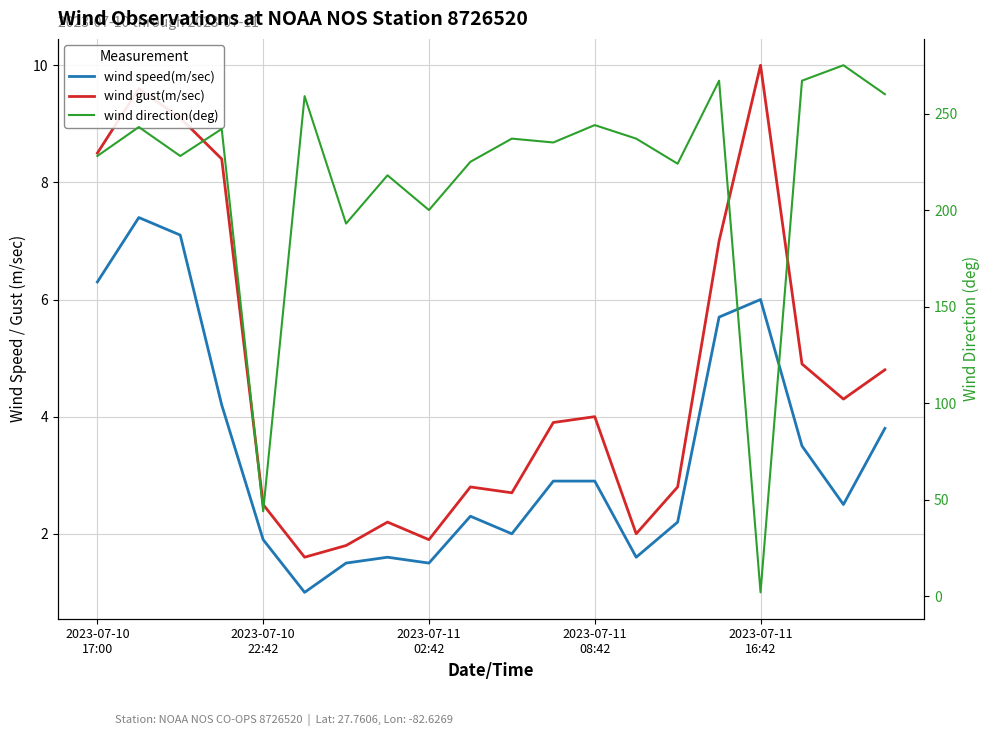

Is this an area chart (filled region under the line)?

No